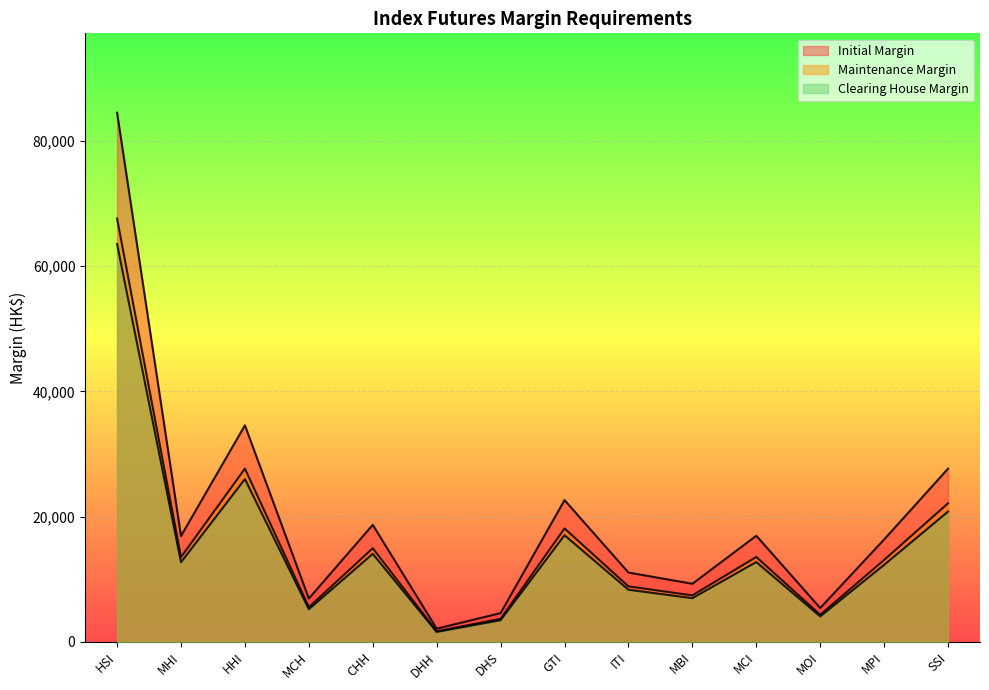

Is the value of Maintenance Margin at GTI greater than the value of Initial Margin at CHH?

No